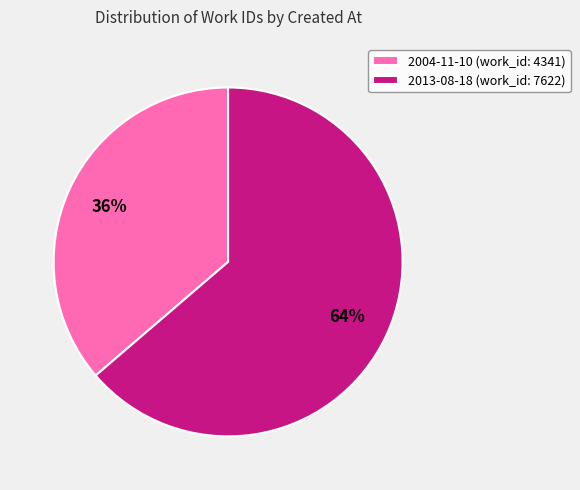

What percentage is the 2004-11-10 slice, to the nearest percent?

36%